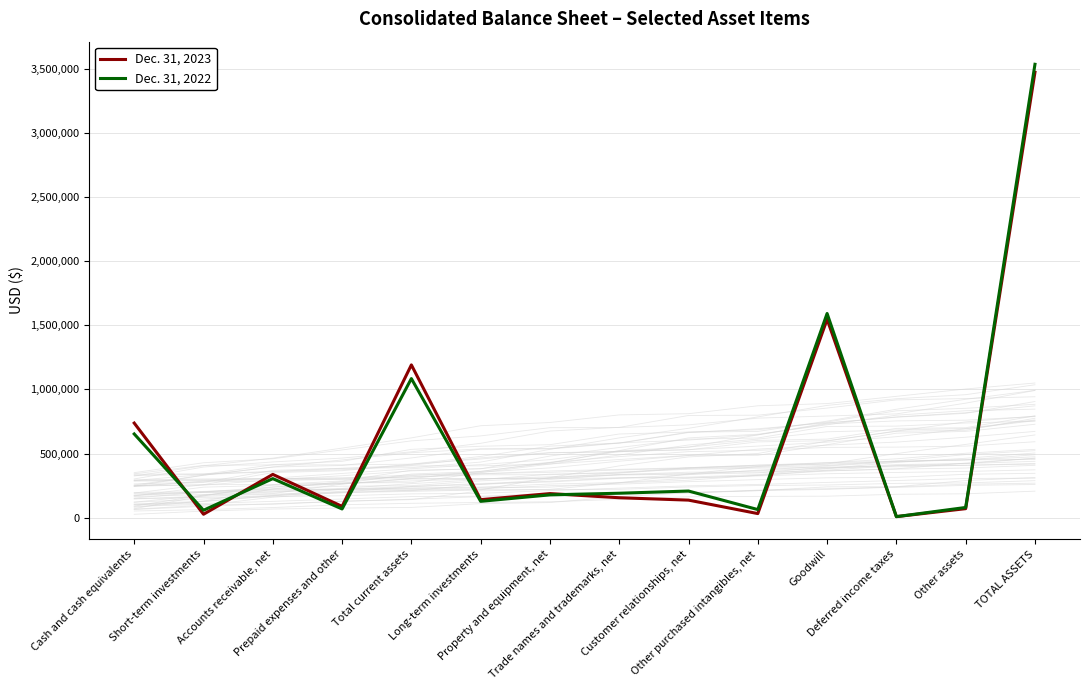

Which has a higher value, Goodwill or Prepaid expenses and other?

Goodwill